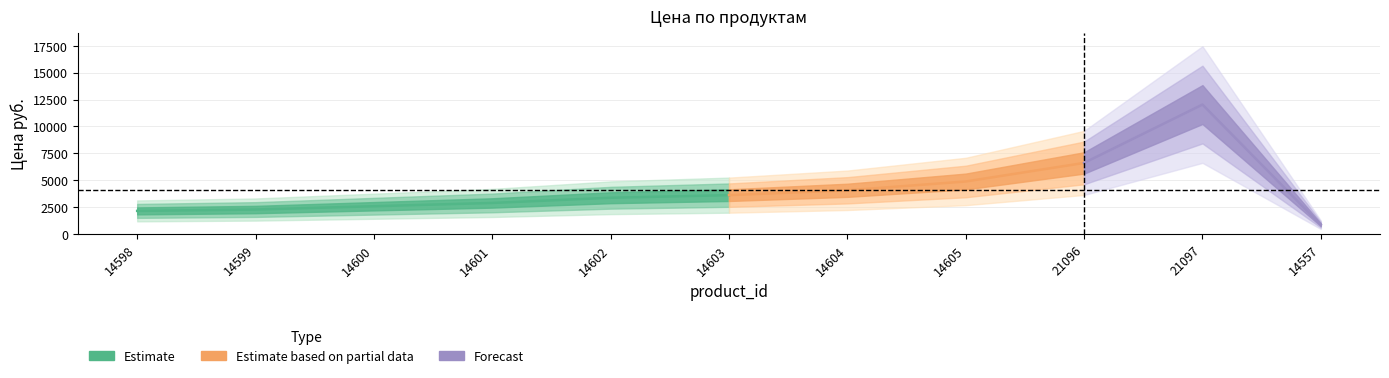

What position from the left is 21096?

9